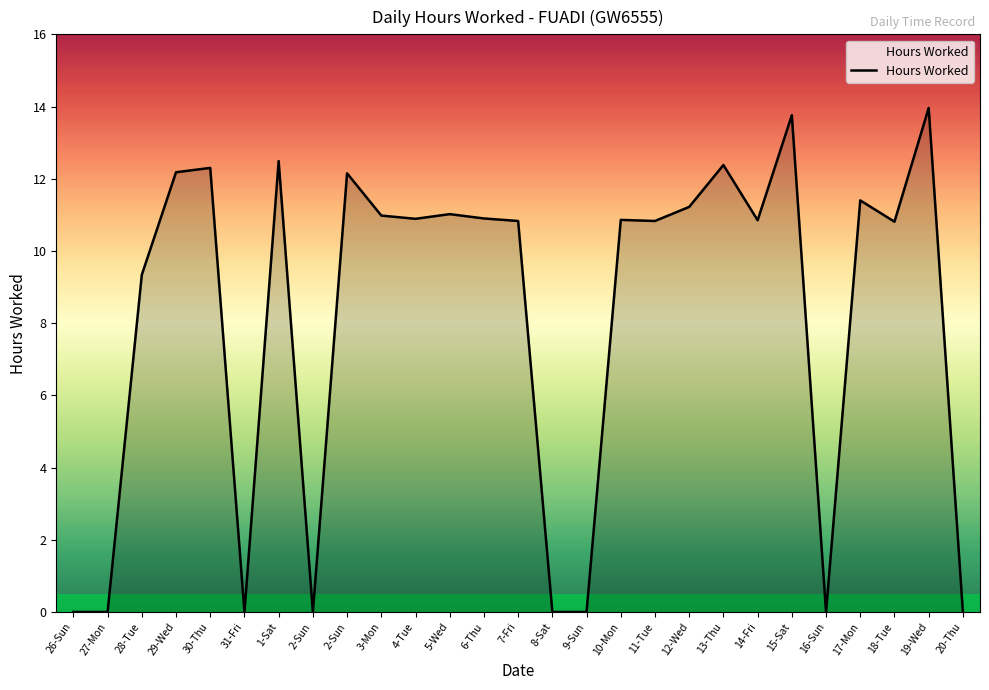

Is it true that the value at 2-Sun is 0.0?

True